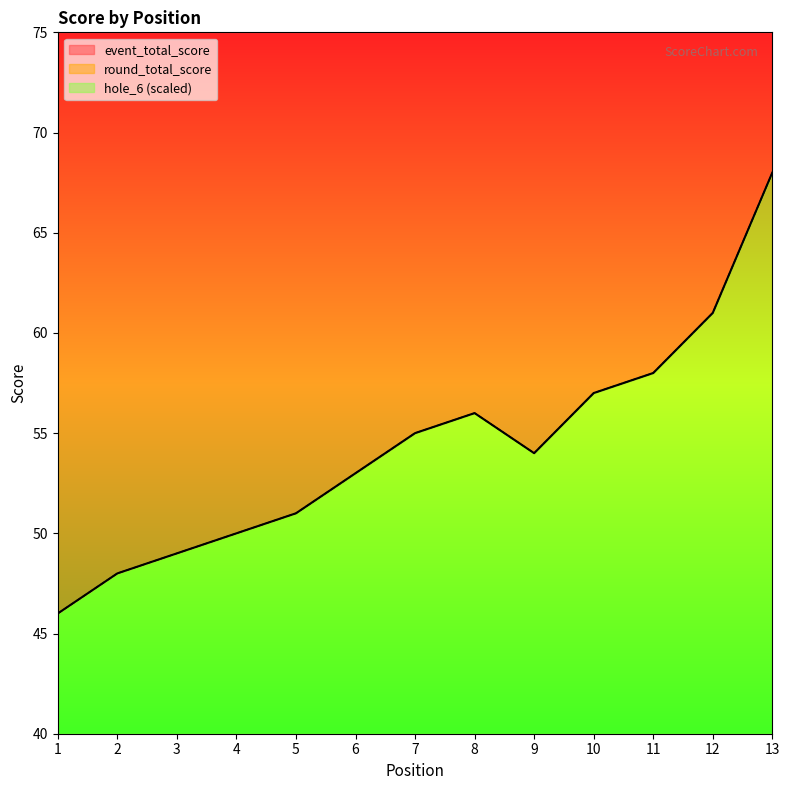

Rank the series by their maximum value, from lowest to highest.

event_total_score, round_total_score